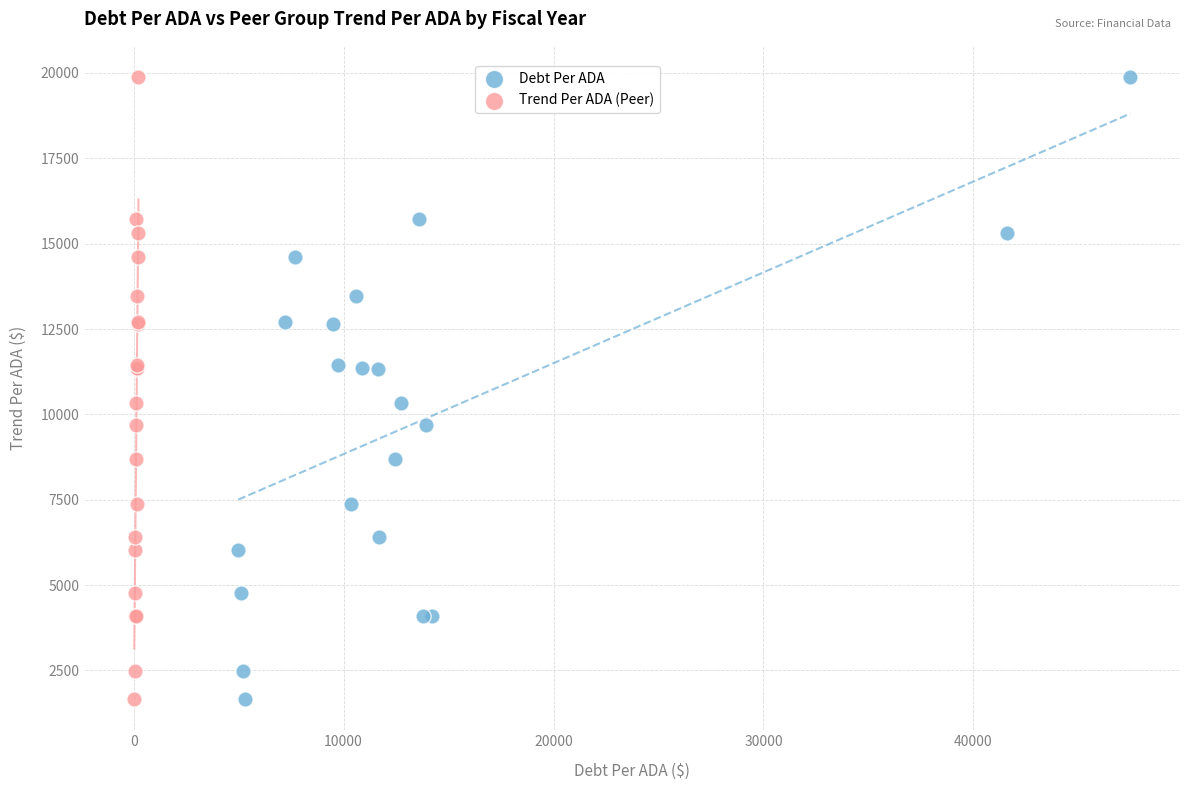

What are all the series names shown in the legend?

Debt Per ADA, Trend Per ADA (Peer)